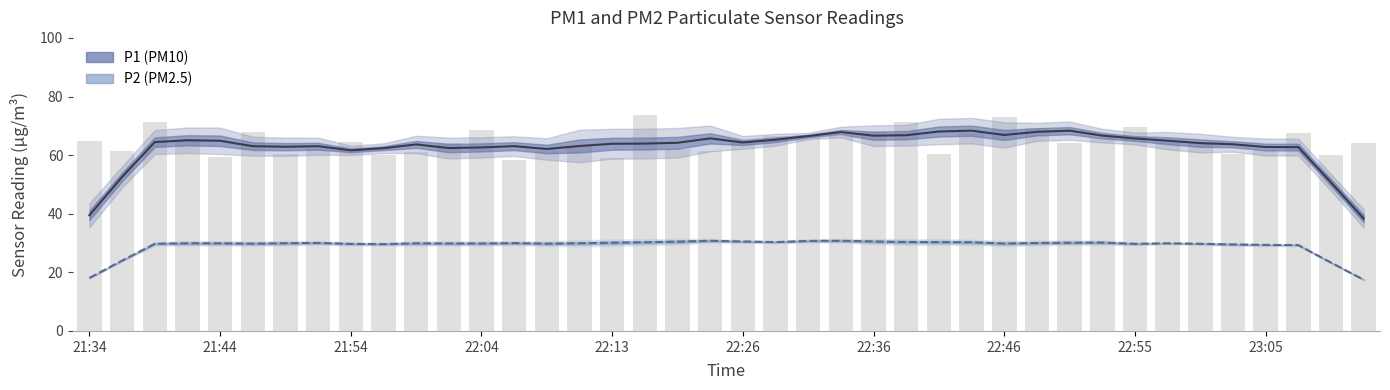

What is the average value of the P1 (PM10) series?

62.8